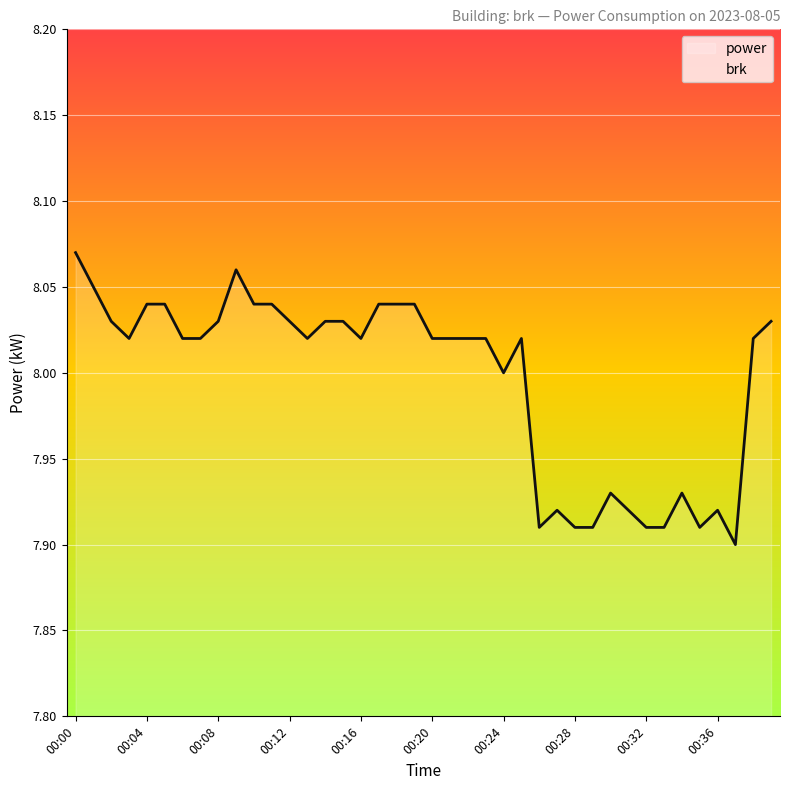

What is the value of the 26th point from the left?

8.0